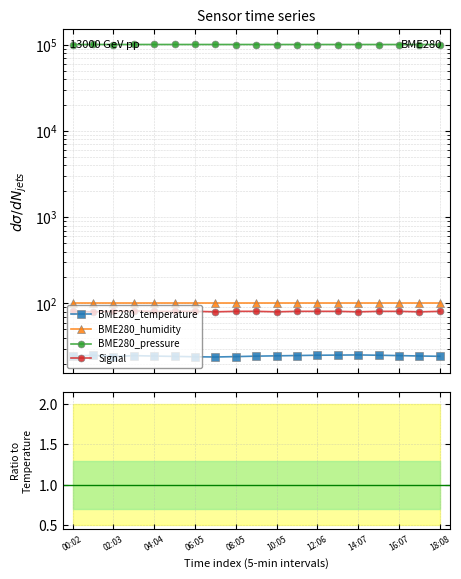

What position from the left is 18:08?

19